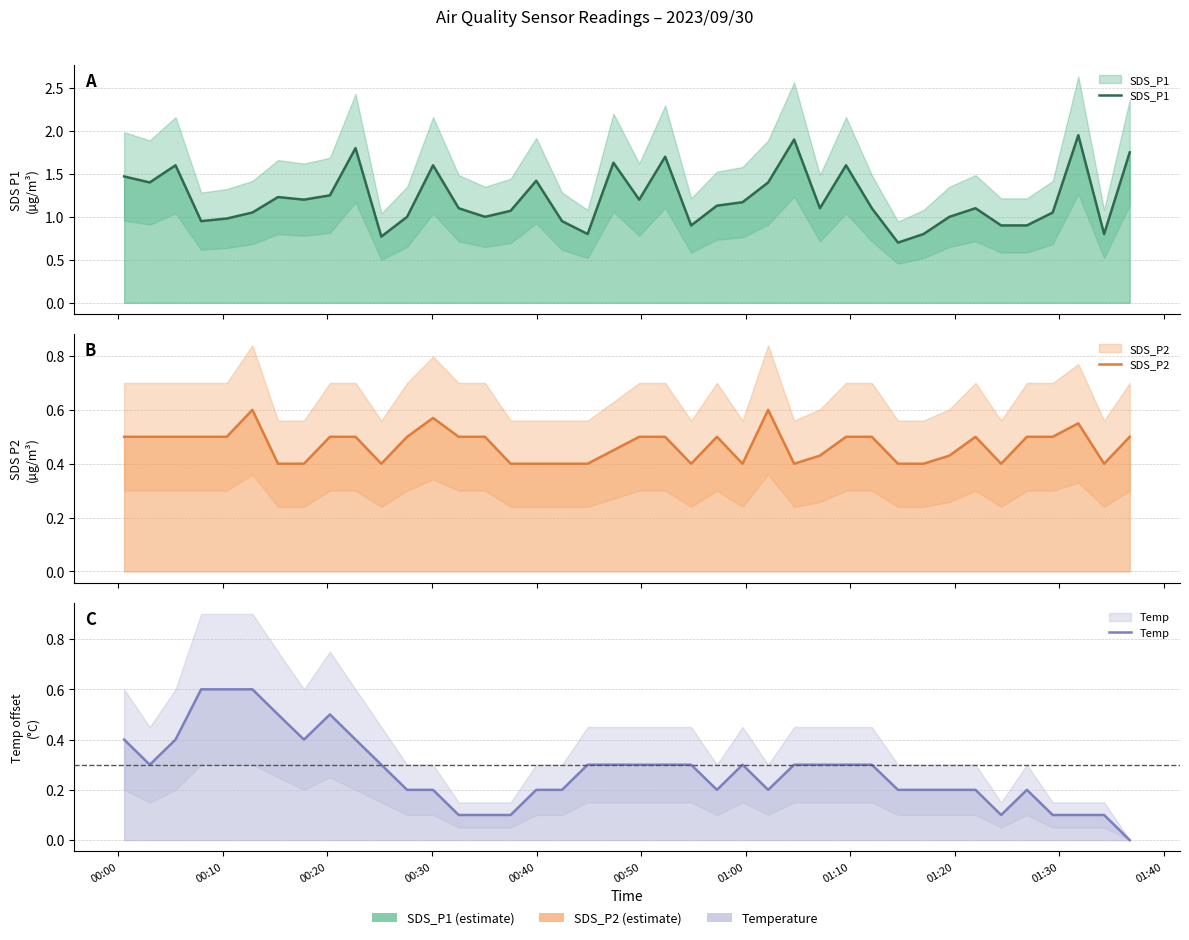

True or false: Temp and SDS_P1 cross at least once.

False